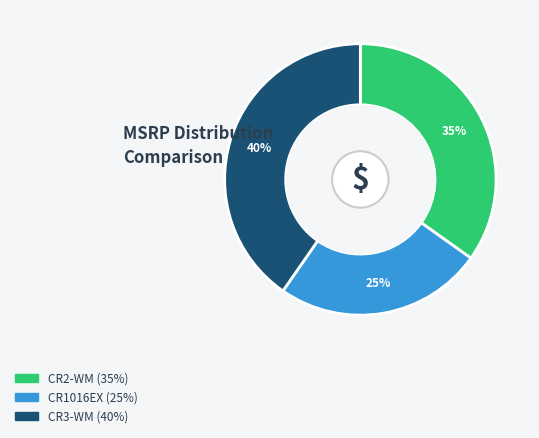

Between CR3-WM and CR2-WM, which is larger?

CR3-WM